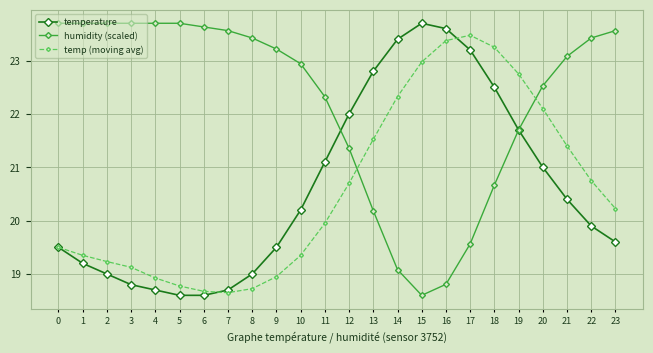

Is the value of humidity (scaled) at 14 greater than the value of temperature at 13?

No